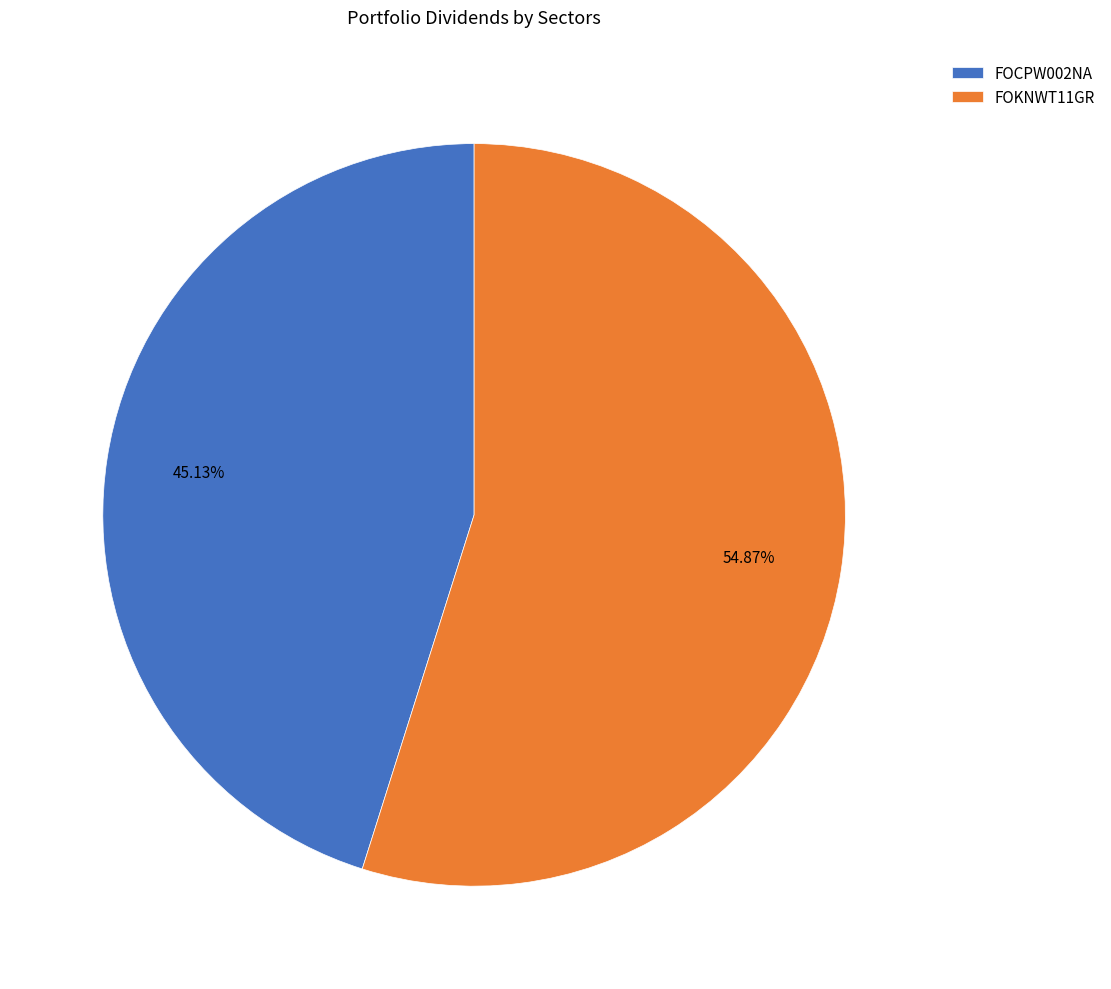

What percentage is the FOKNWT11GR slice, to the nearest percent?

55%